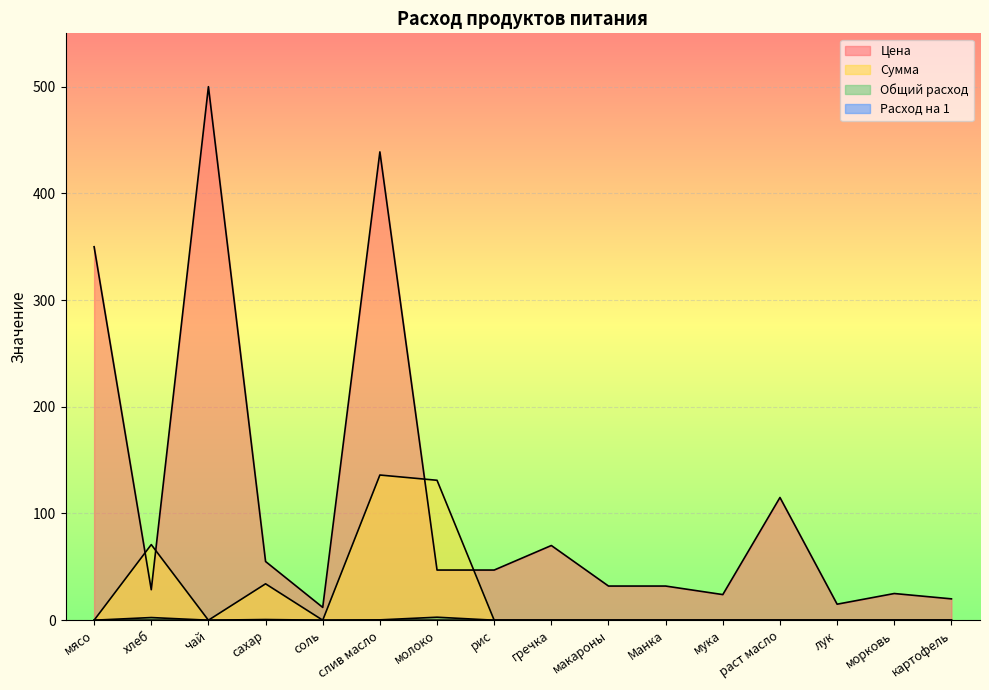

How many distinct data groups are displayed?

4